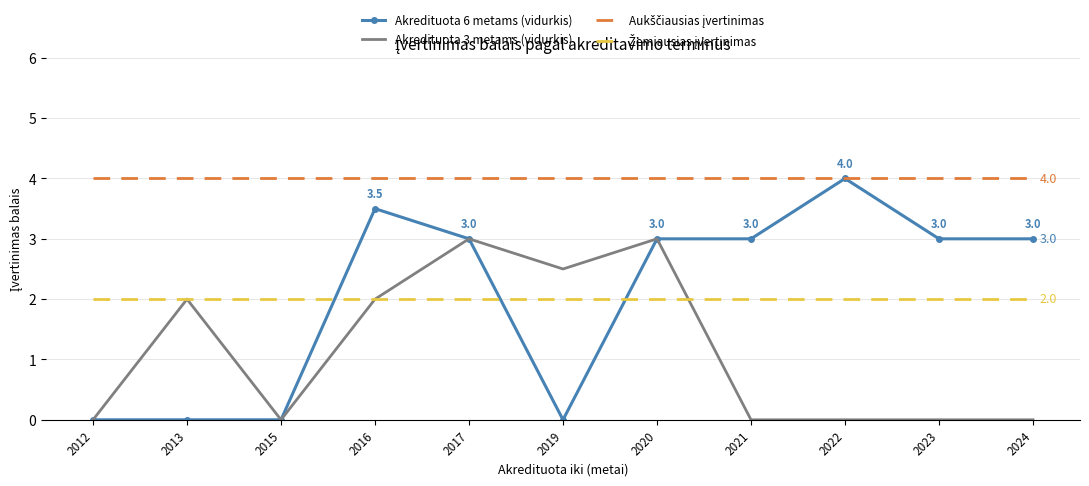

What is the greatest value displayed?

4.0